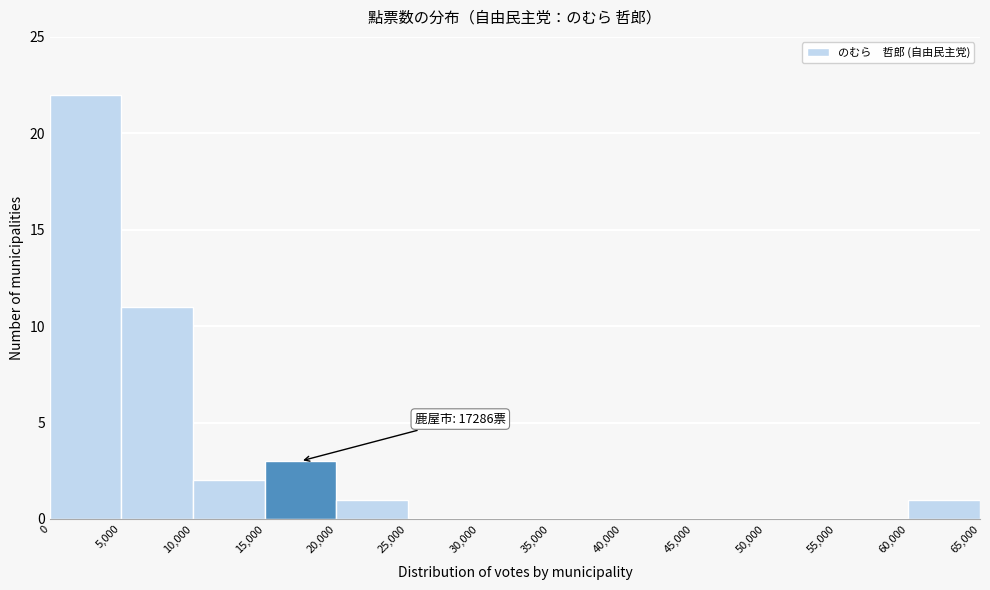

Which range on the x-axis has the tallest bar?

0 to 5,000